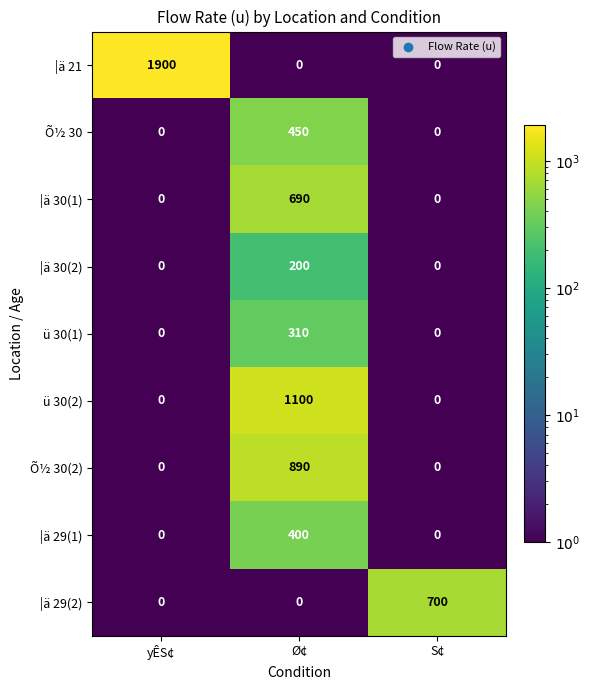

Reading left to right, list all the values displayed in this chart.

|ä 21: 1900	0	0
Õ½ 30: 0	450	0
|ä 30(1): 0	690	0
|ä 30(2): 0	200	0
ü 30(1): 0	310	0
ü 30(2): 0	1100	0
Õ½ 30(2): 0	890	0
|ä 29(1): 0	400	0
|ä 29(2): 0	0	700